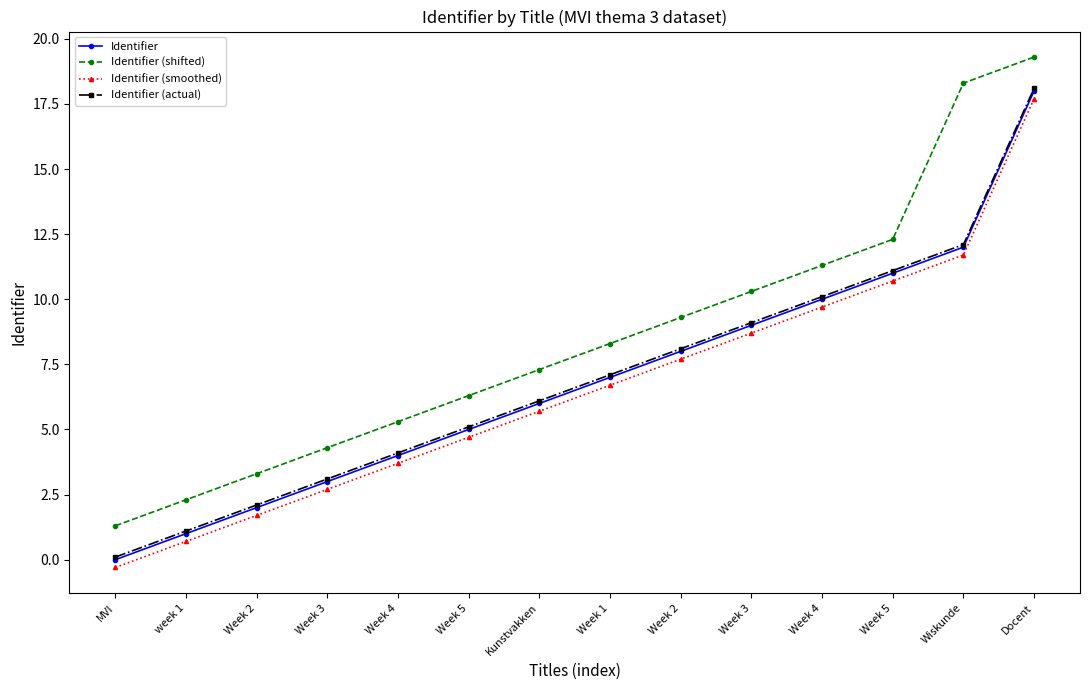

At which label does Identifier (shifted) first exceed 8?

Week 1